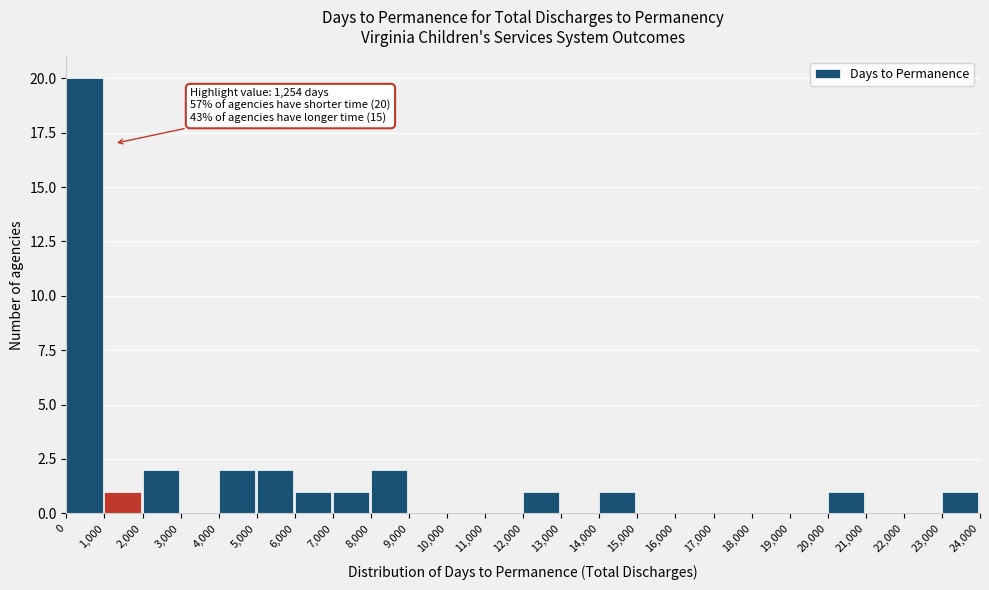

Over which range of the x-axis is the bar tallest?

0 to 1,000